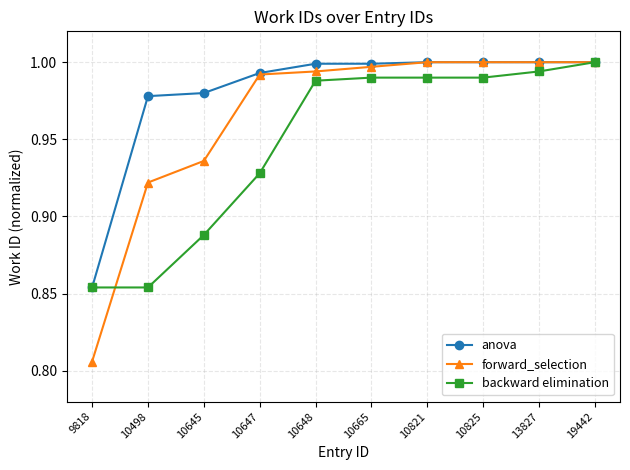

How many series are shown in this chart?

3